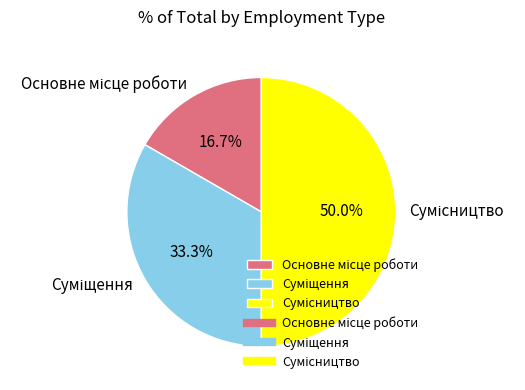

Count the number of slices in the pie.

3